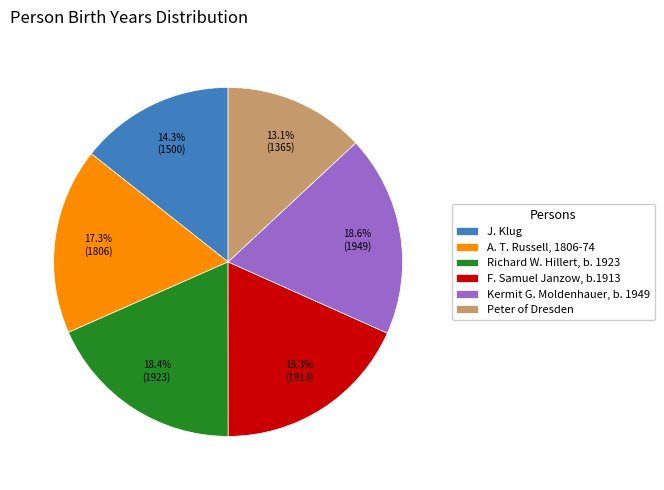

What percentage is NOT represented by Kermit G. Moldenhauer, b. 1949?

81.4%